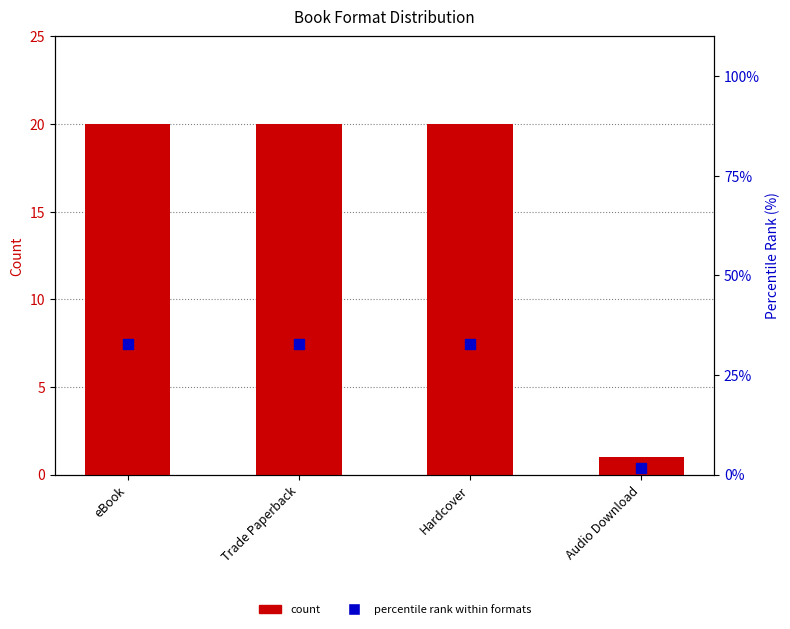

At which category is the sum across all series the highest?

eBook